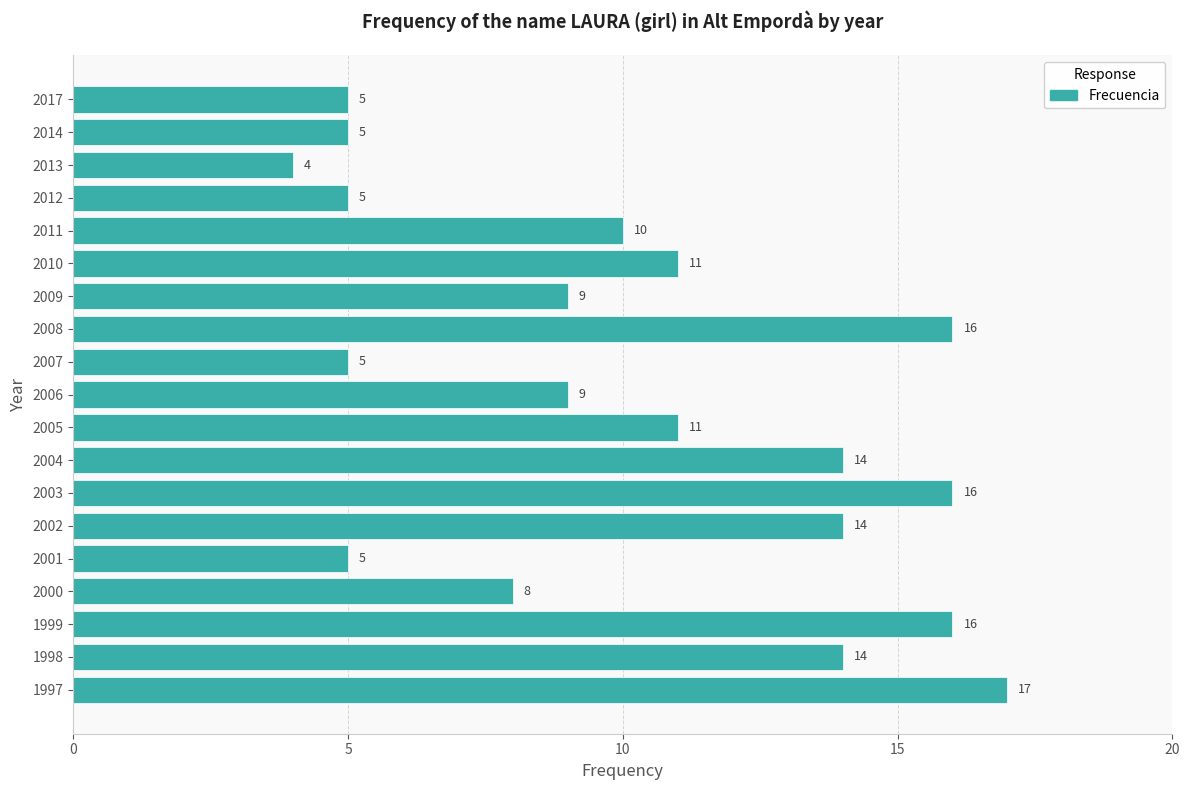

What is the change in value from 1998 to 2003?

+2